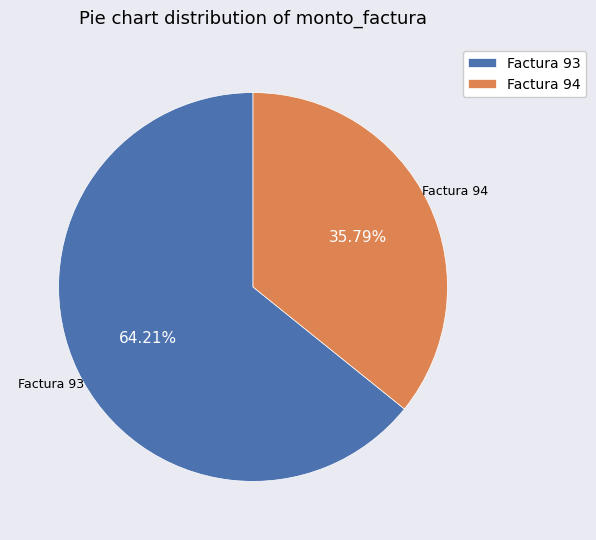

What percentage is NOT represented by Factura 94?

64.2%